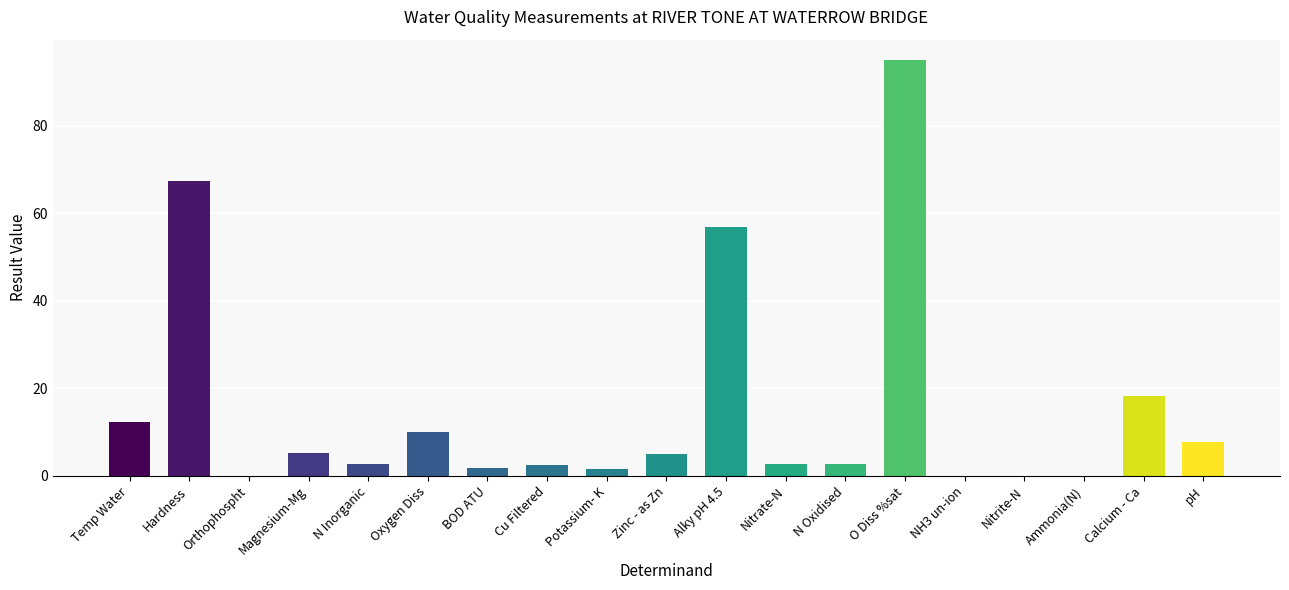

Is it true that the value at Zinc - as Zn is 8.0?

False